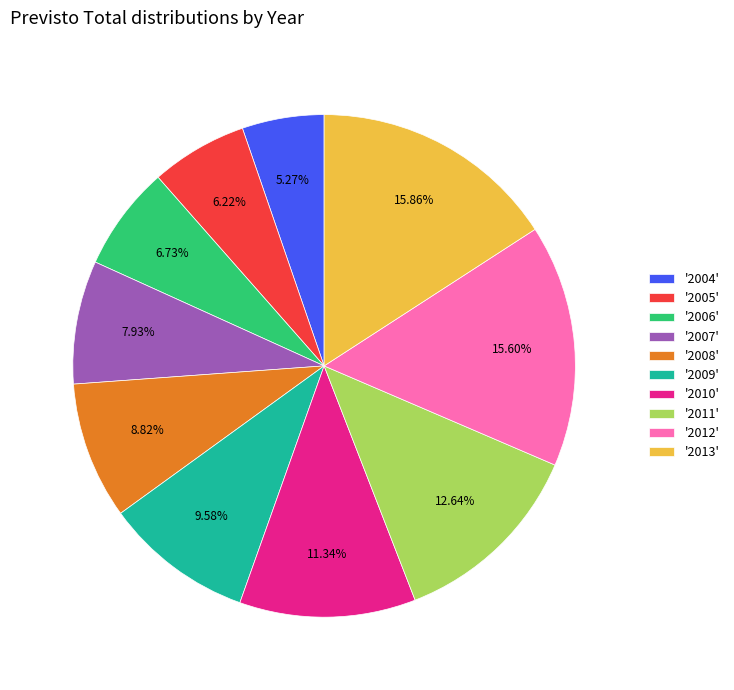

Does '2010' account for over 50% of the chart?

No